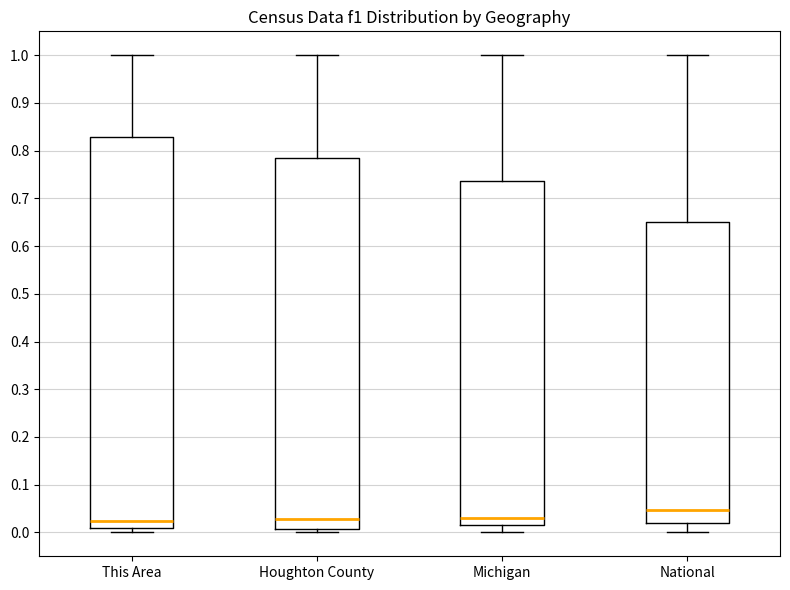

Reading left to right, read every box against the y-axis: the position of its median line, the range the box covers, and the ends of its whiskers. The values are not printed on the chart, so give them approximately, as read against the axis.

This Area: median 0.02, box 0.01 to 0.83, whiskers 0.00 to 1.00
Houghton County: median 0.03, box 0.01 to 0.78, whiskers 0.00 to 1.00
Michigan: median 0.03, box 0.01 to 0.74, whiskers 0.00 to 1.00
National: median 0.05, box 0.02 to 0.65, whiskers 0.00 to 1.00